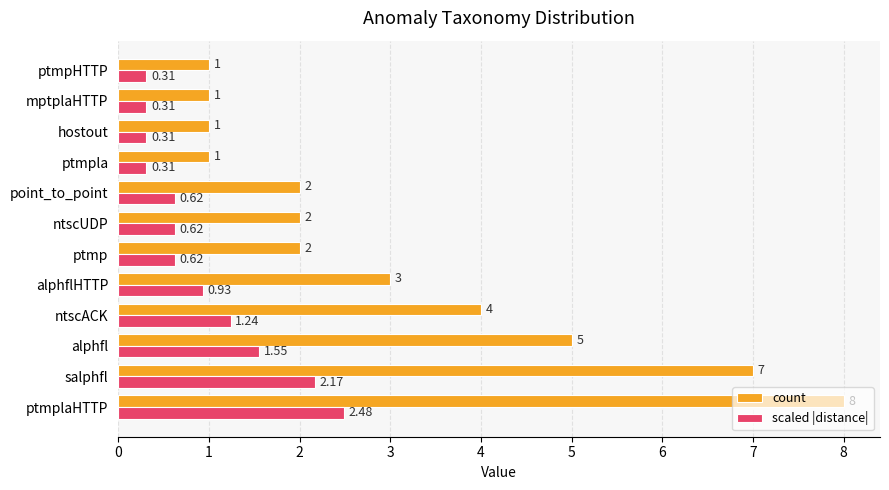

Rank the series by their average value, from highest to lowest.

count, scaled |distance|